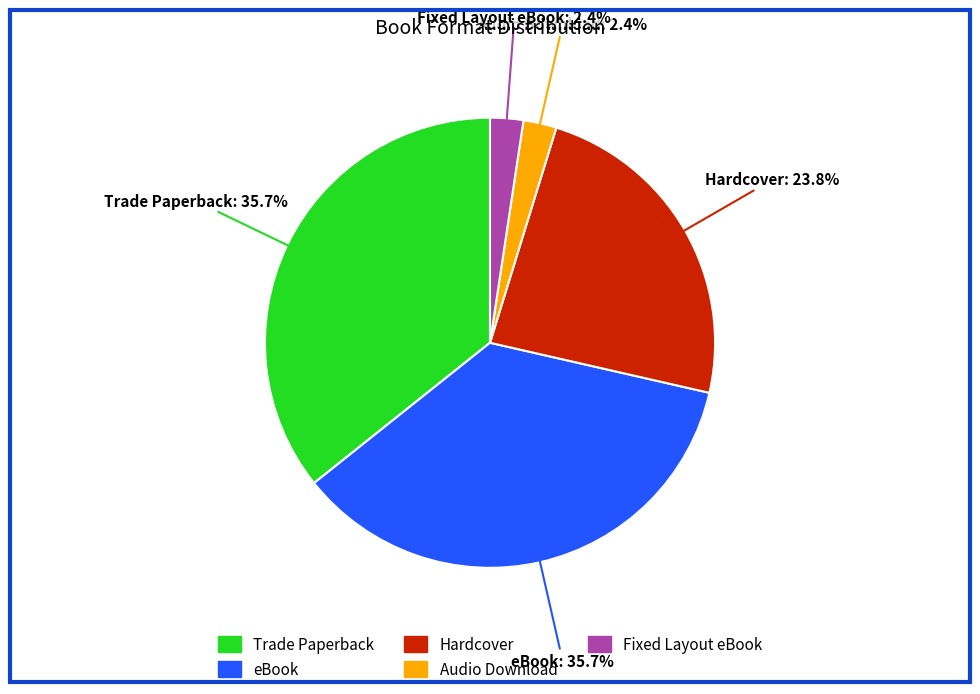

The eBook slice represents 36% of the pie. True or false?

True